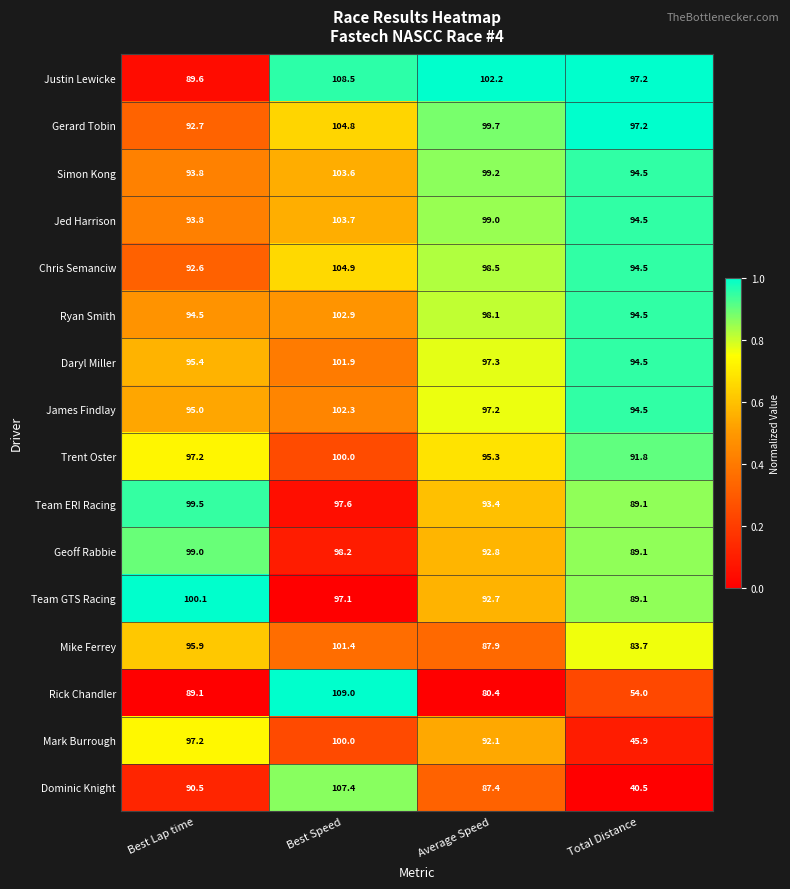

True or false: Simon Kong has a value of 169.7 at Total Distance.

False